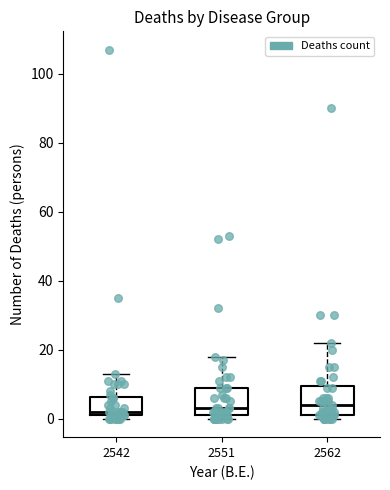

Where does the upper whisker of the box at x = 2562 end on the y-axis? The values are not printed on the chart, so give them approximately, as read against the axis.

22